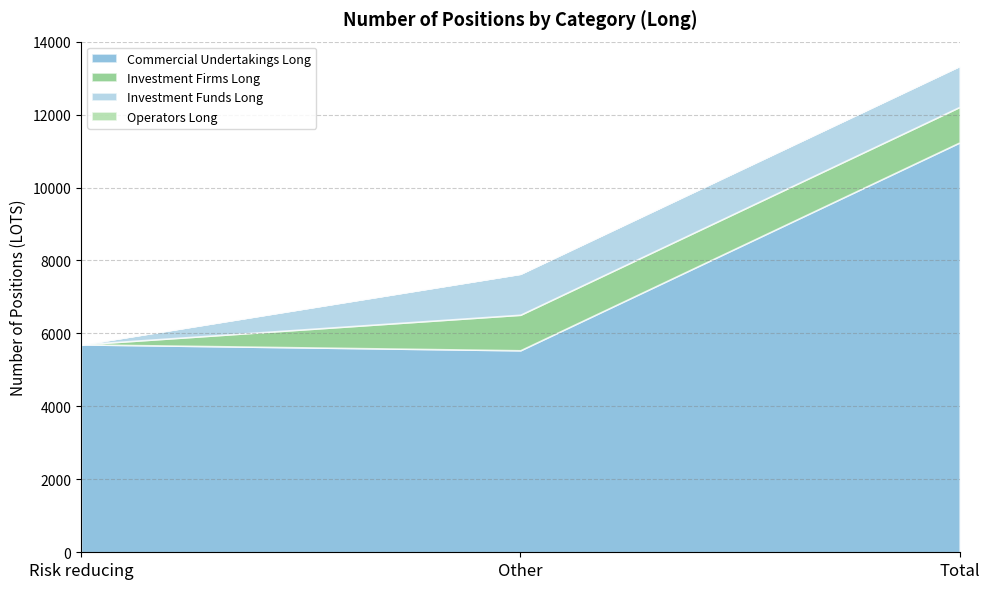

What position from the left is Risk reducing?

1